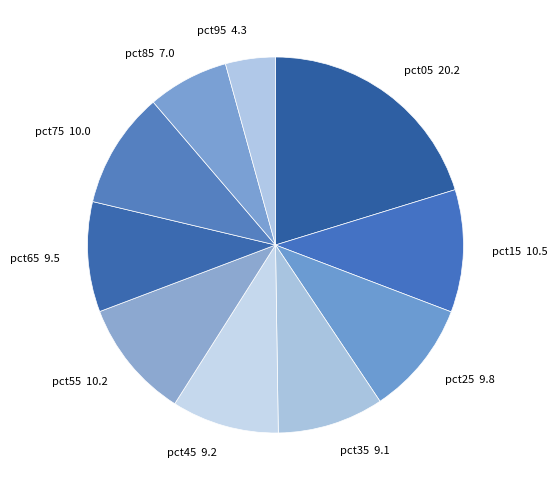

Which slice is the smallest?

pct95